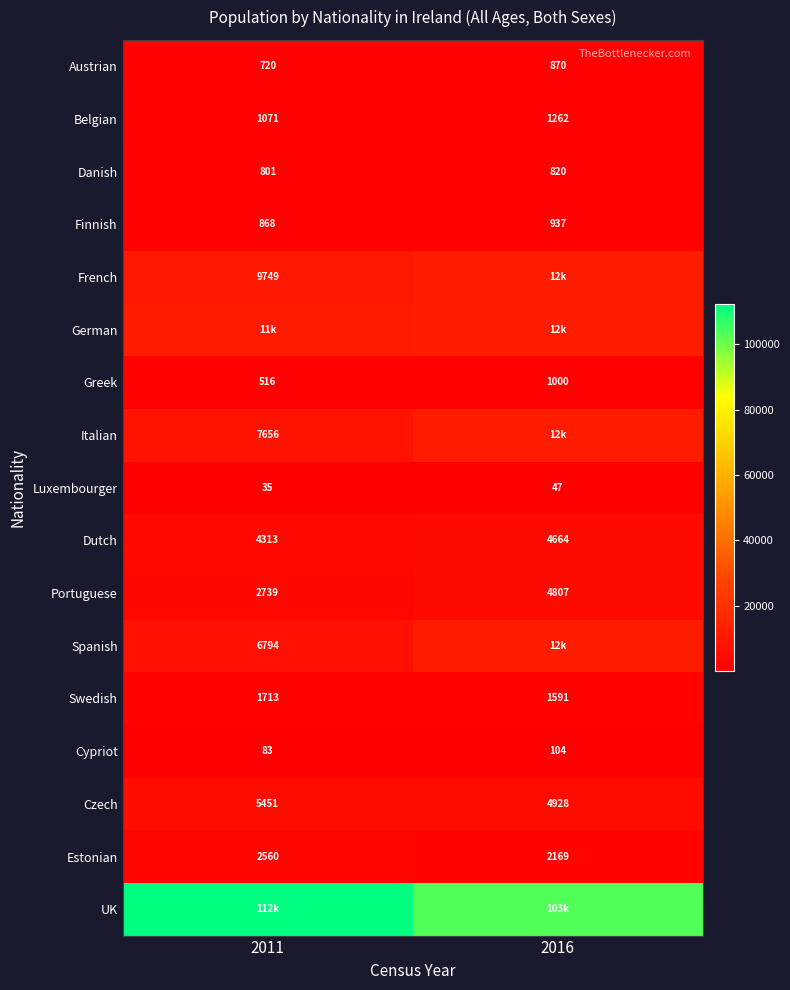

What is the difference between the maximum and minimum values in the Danish series?

19